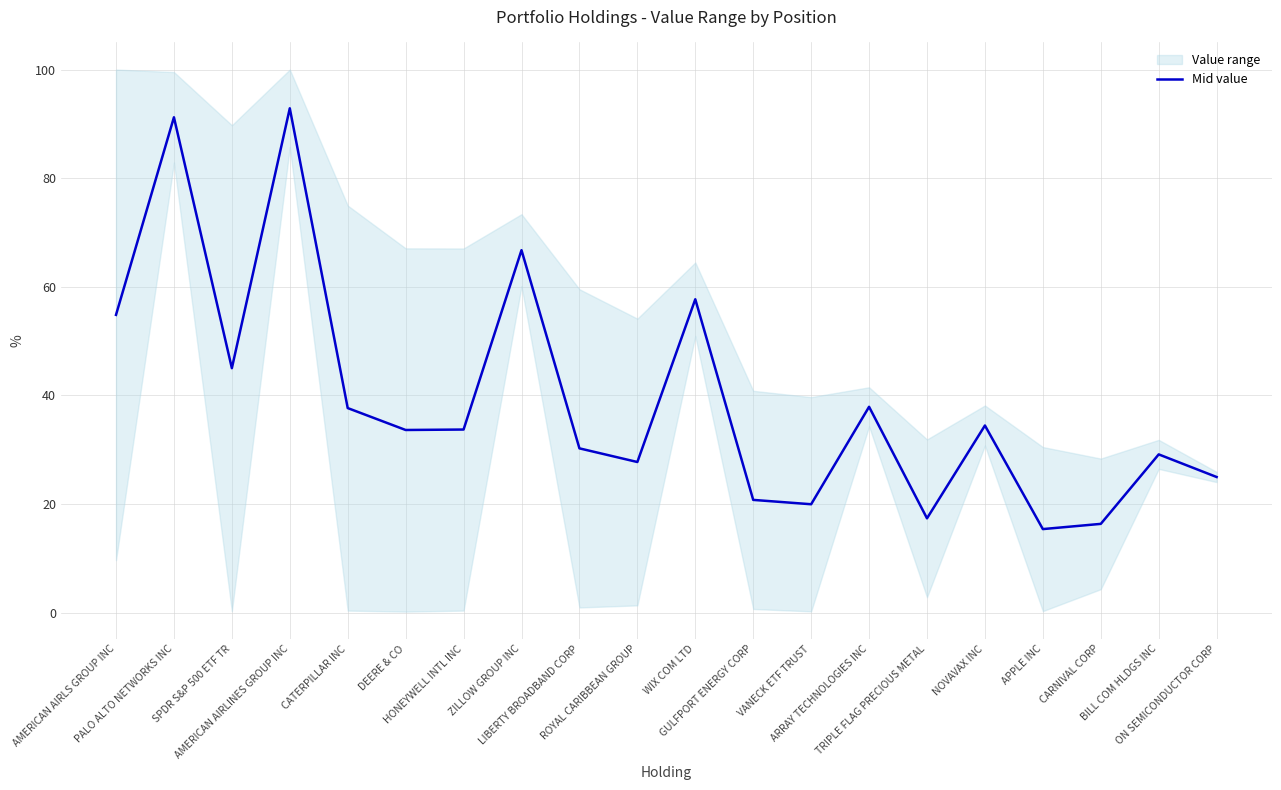

What position from the left is TRIPLE FLAG PRECIOUS METAL?

15